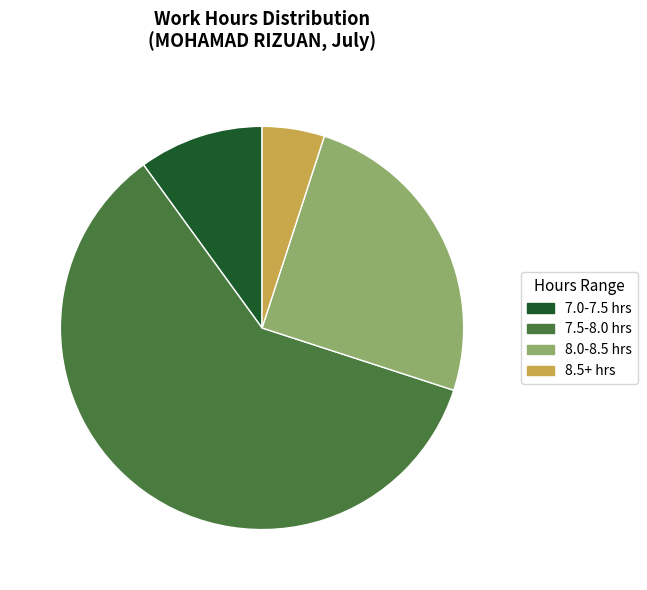

Rank the categories by value from highest to lowest.

7.5-8.0 hrs, 8.0-8.5 hrs, 7.0-7.5 hrs, 8.5+ hrs